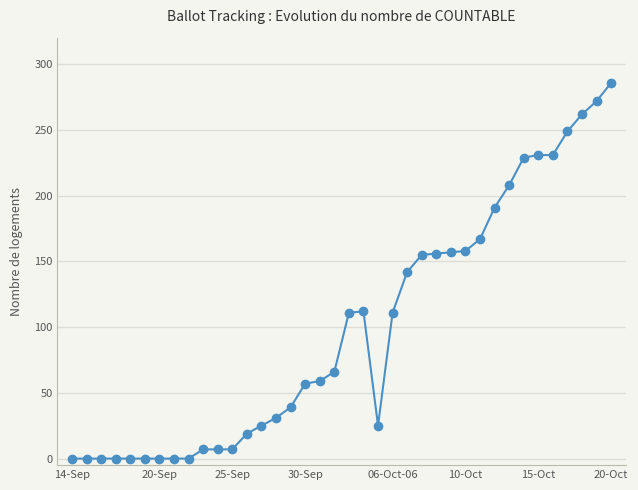

Is this an area chart (filled region under the line)?

No